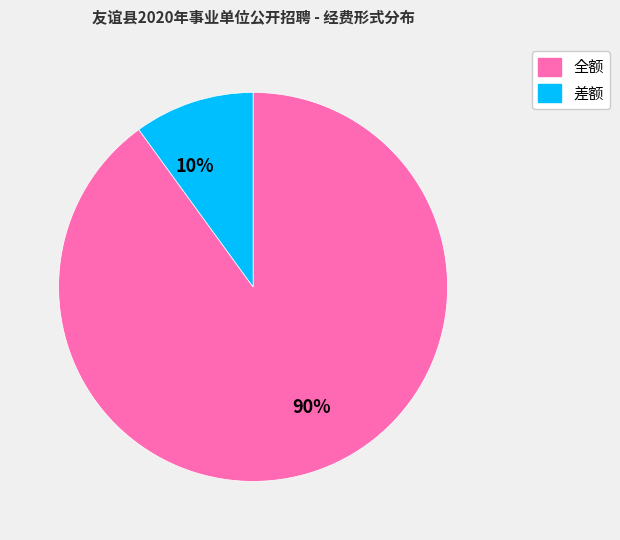

The 10% slice represents 19% of the pie. True or false?

False